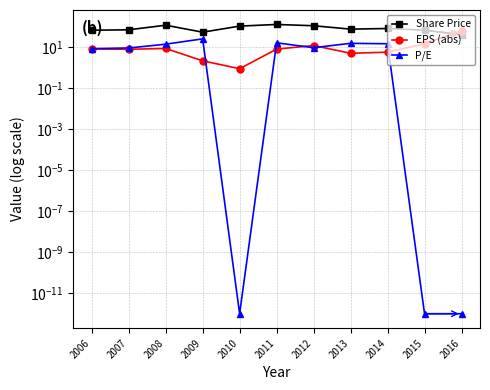

Where is the first local minimum for Share Price?

2009